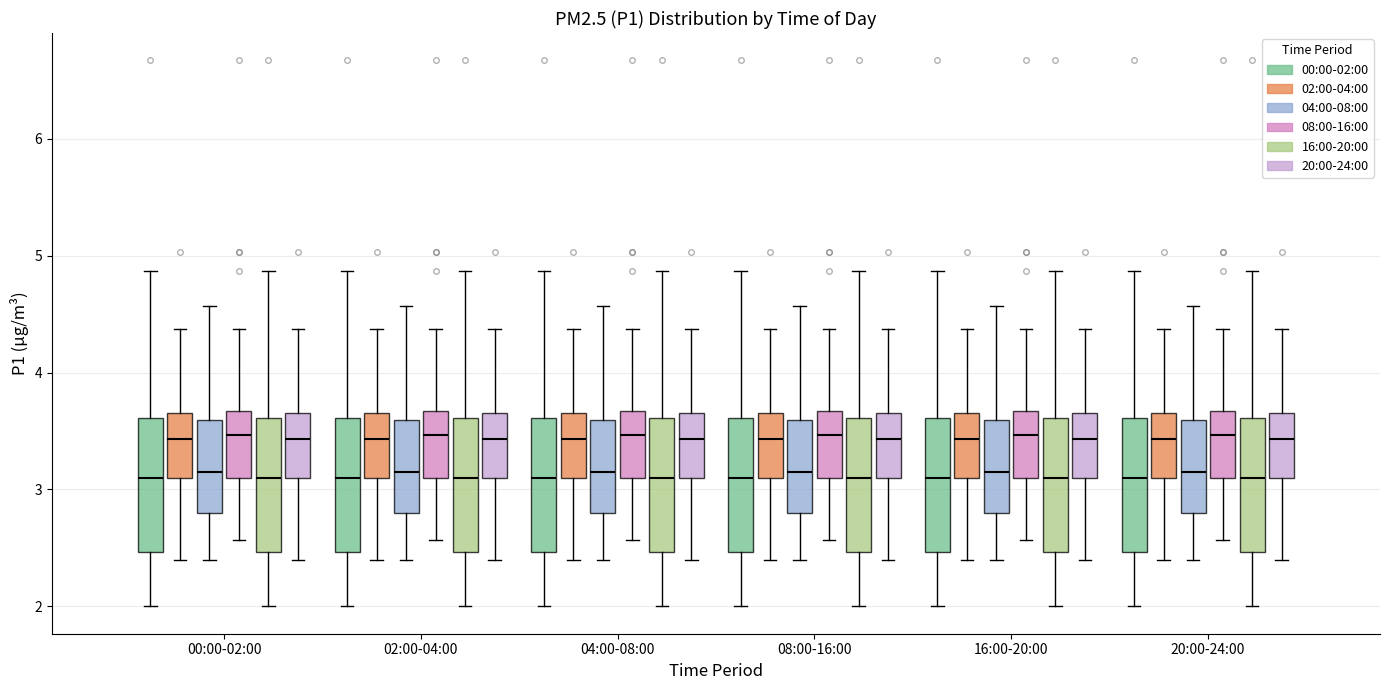

Where does the upper whisker of the box for 16:00-20:00 (04:00-08:00) end on the y-axis? The values are not printed on the chart, so give them approximately, as read against the axis.

4.6